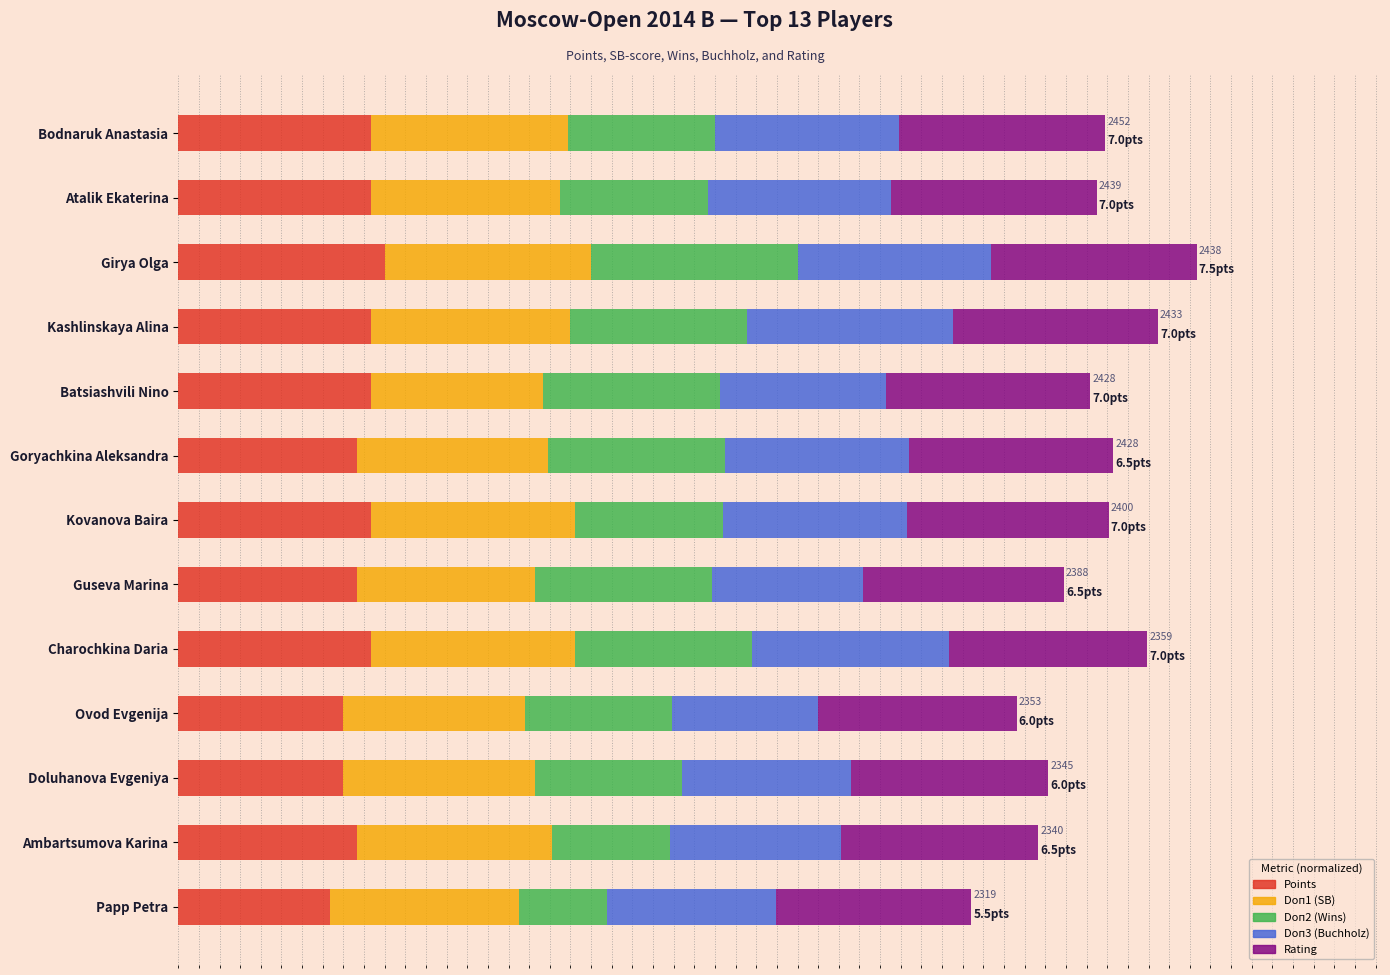

What are all the series names shown in the legend?

Points, Doп1 (SB), Doп2 (Wins), Doп3 (Buchholz), Rating